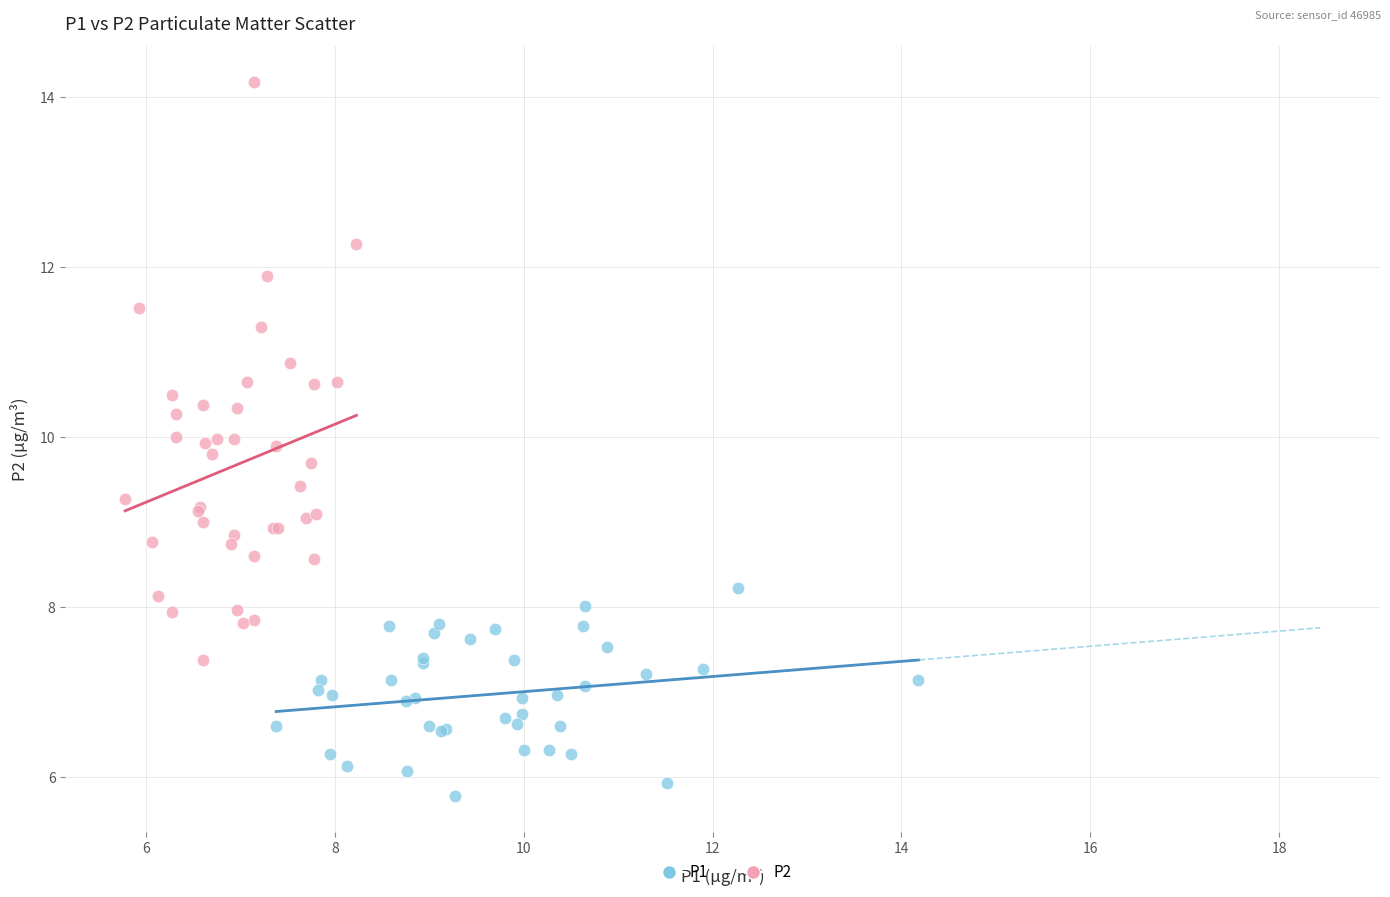

Which series has the largest Y range (max minus min)?

P2